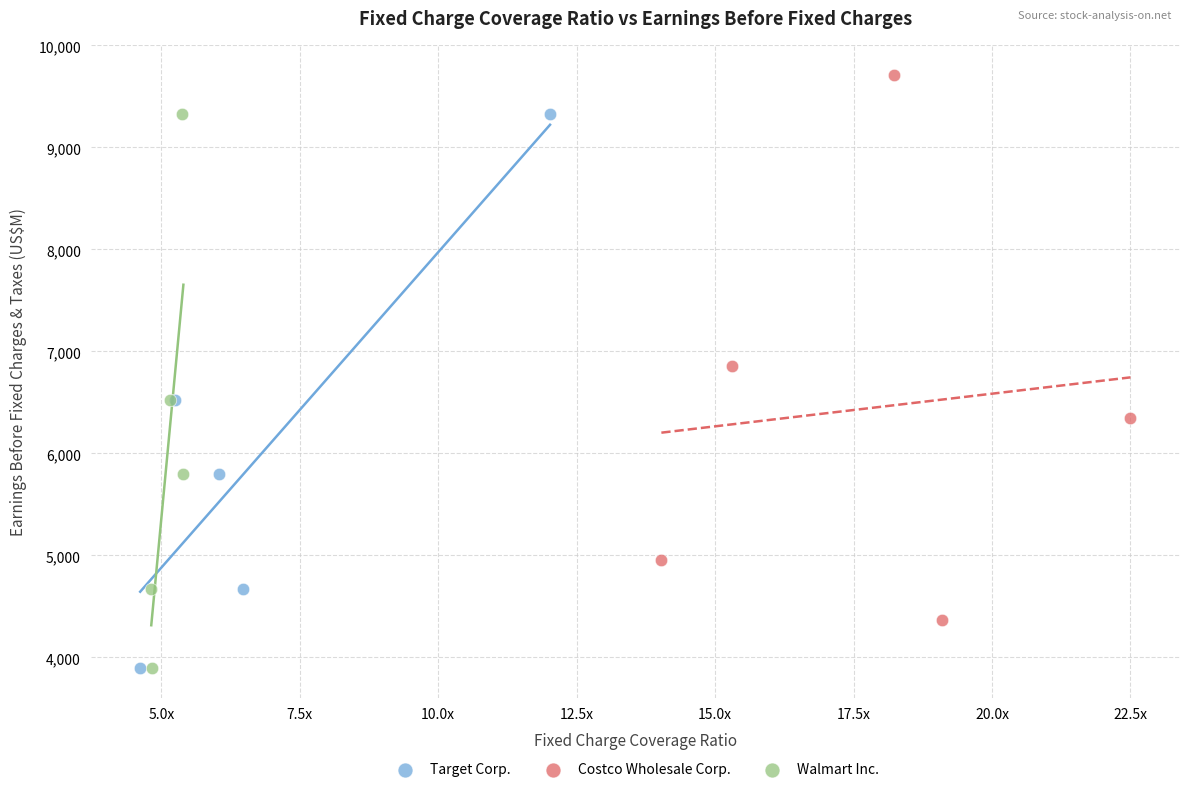

Which series reaches the maximum Y coordinate?

Costco Wholesale Corp.